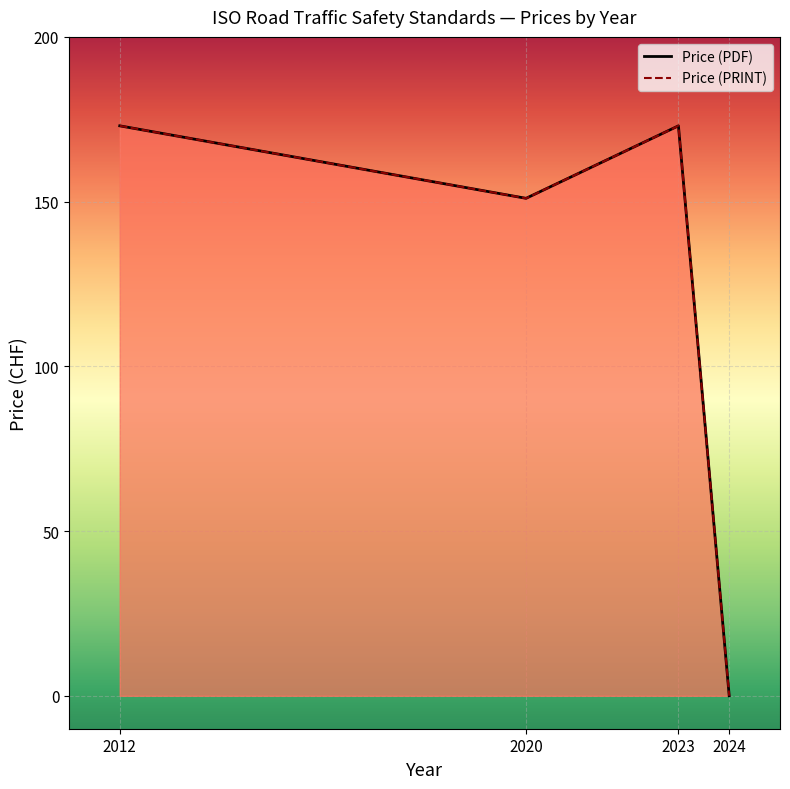

The Price (PRINT) series shows 0 at 2024. True or false?

True